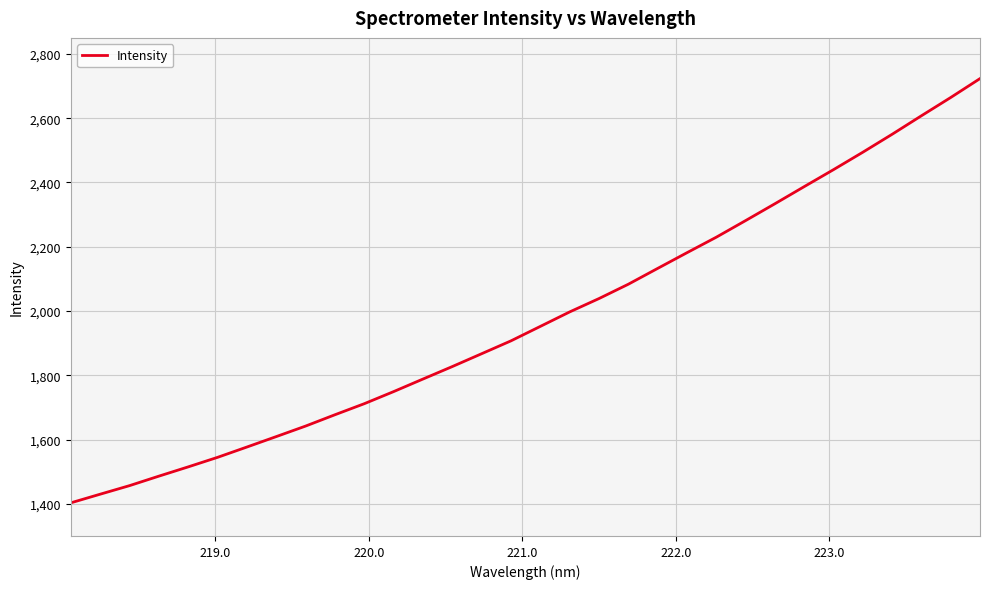

True or false: there are more than 2 points higher than both neighbors.

False